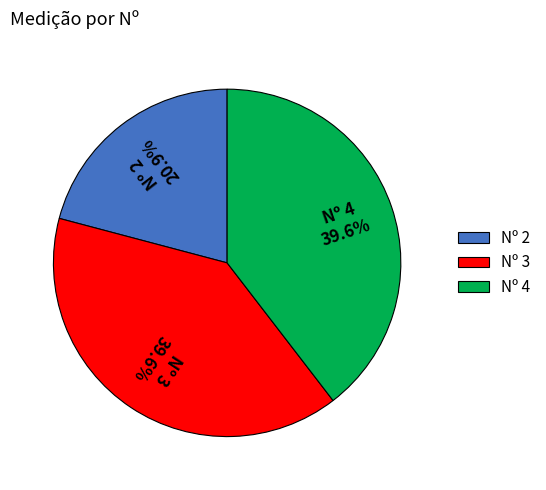

Which slice is the smallest?

Nº 2